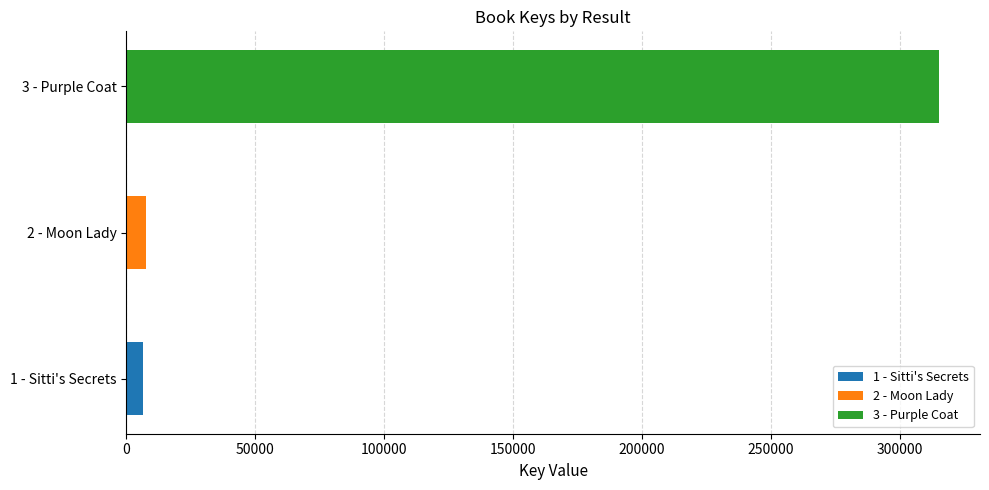

What is the sum of all values?

329305